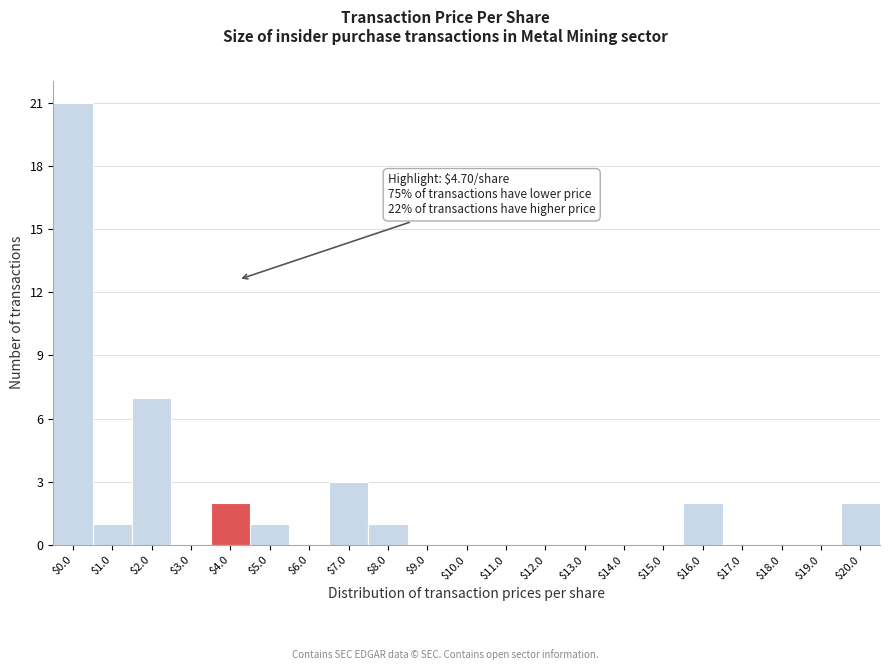

The value at $20.0 is 1. True or false?

False